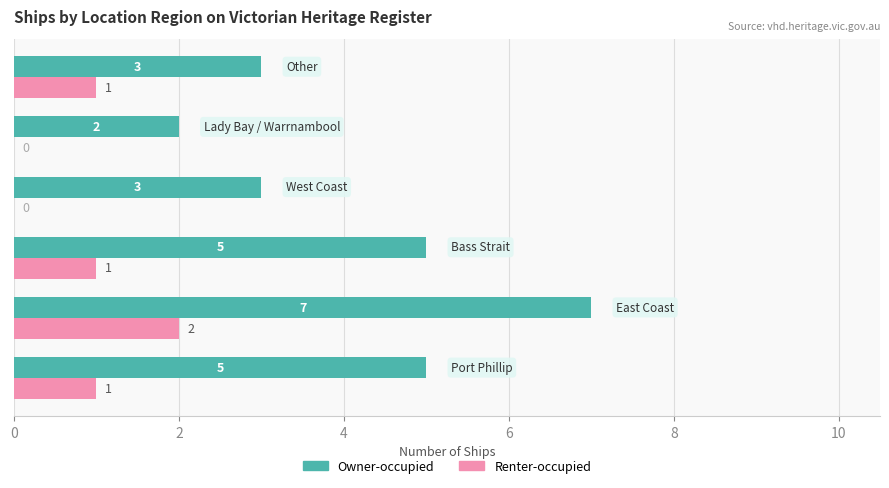

What is the greatest value displayed?

7